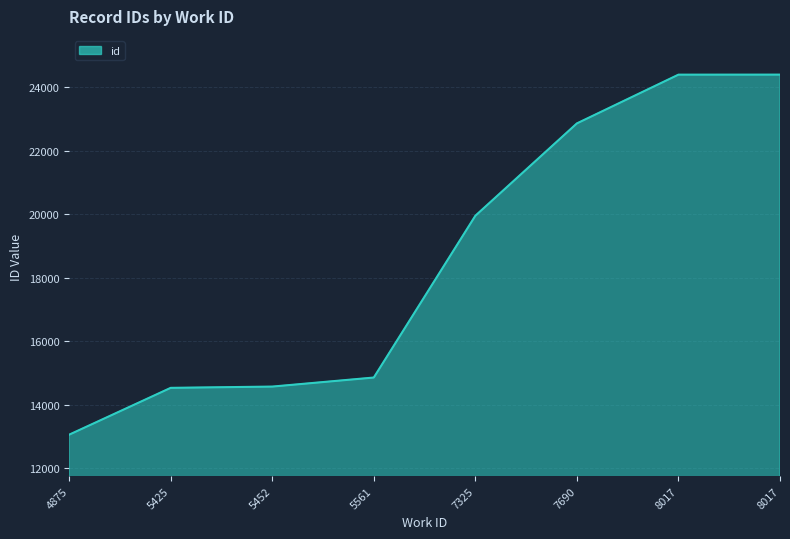

How many values are below 19954?

4